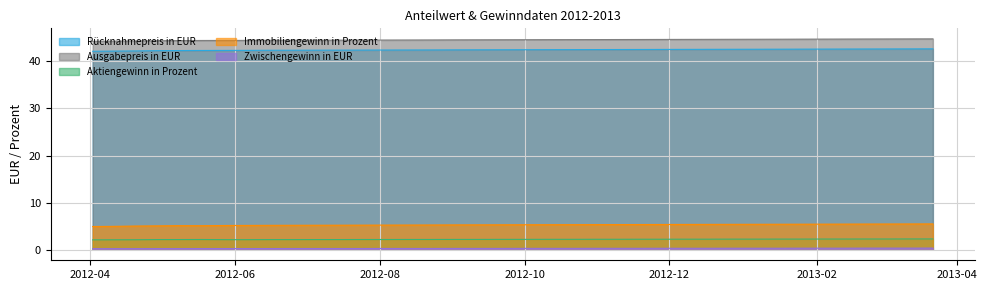

What is the difference between the highest and lowest values at 2013-02-13?

44.4